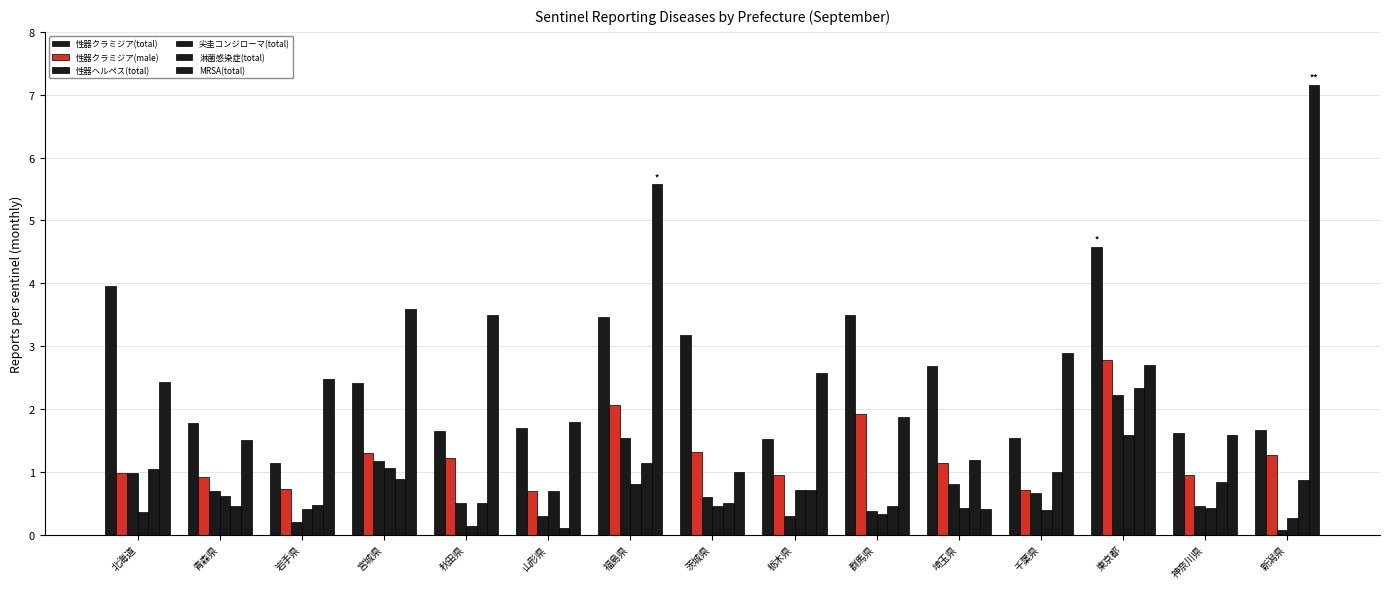

How many bars are there in each group?

6